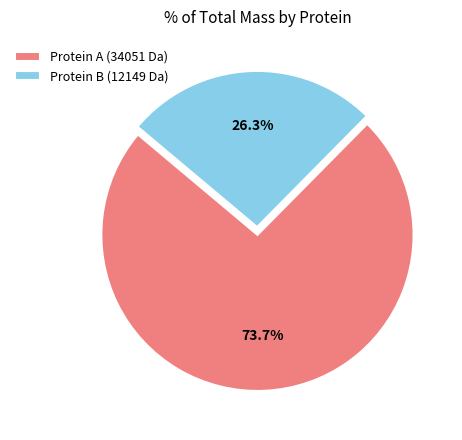

What is the majority slice?

Protein A (34051 Da)